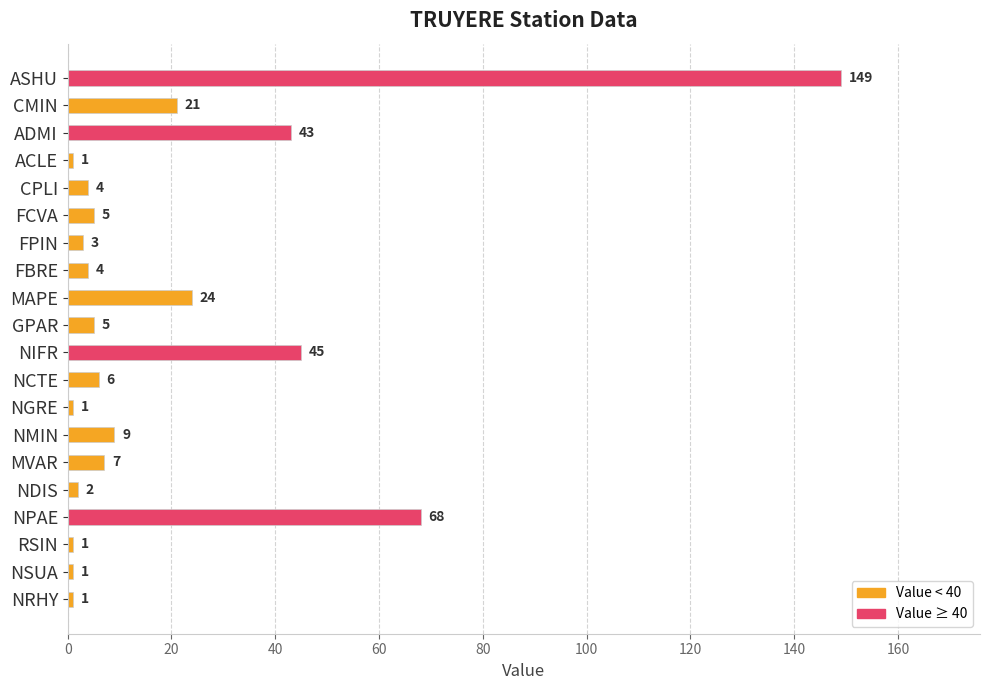

What is the greatest value displayed?

149